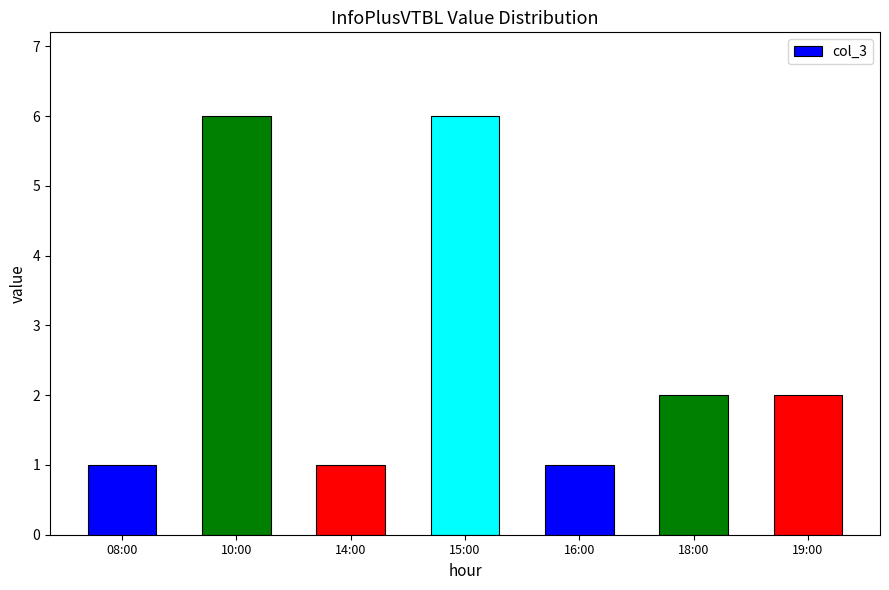

What is the value of the 5th bar from the left?

1